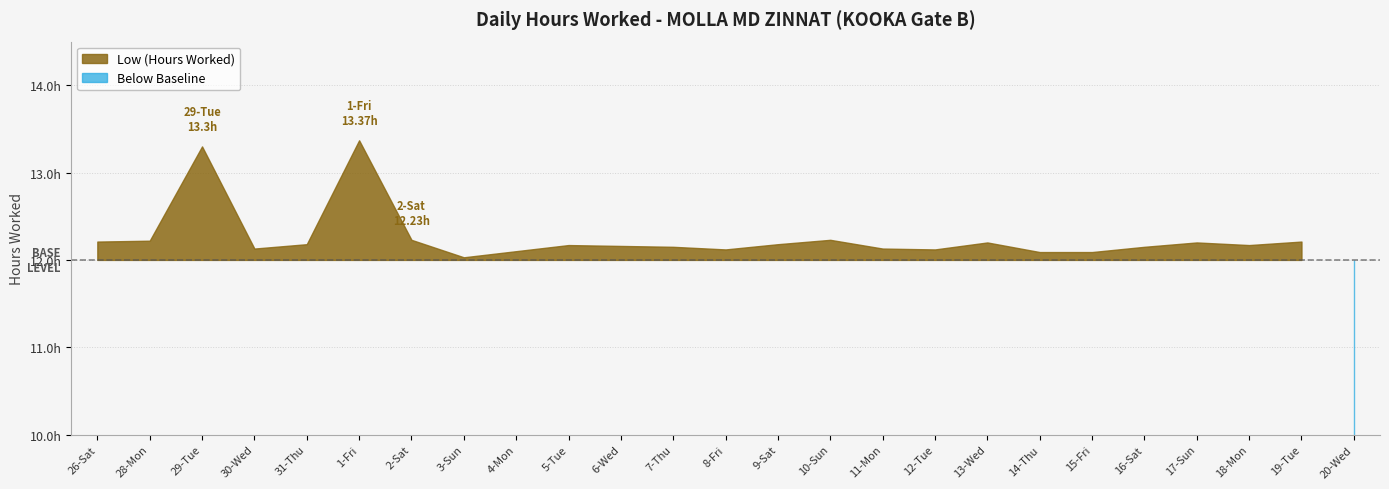

What is the value of the 9th point from the left?

12.1